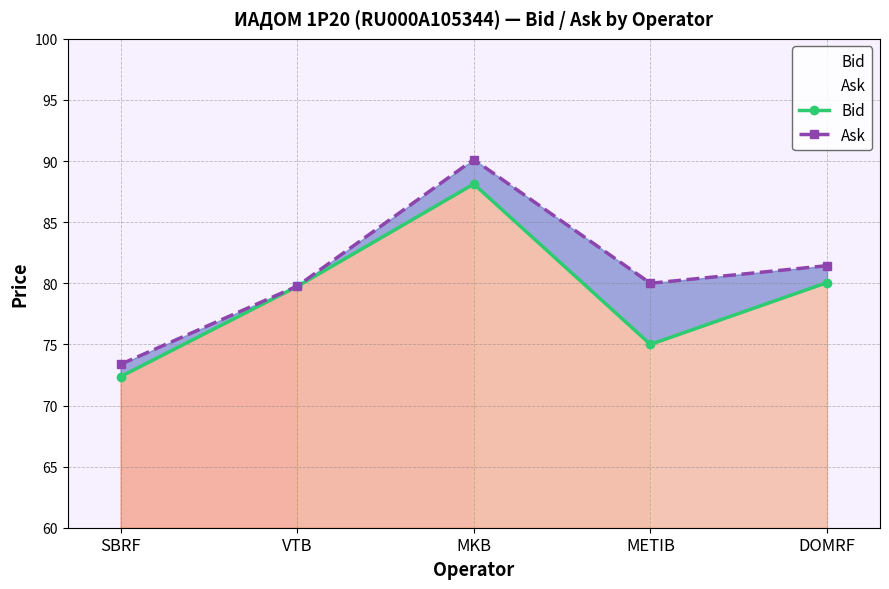

What is the total value across all series at METIB?

155.0